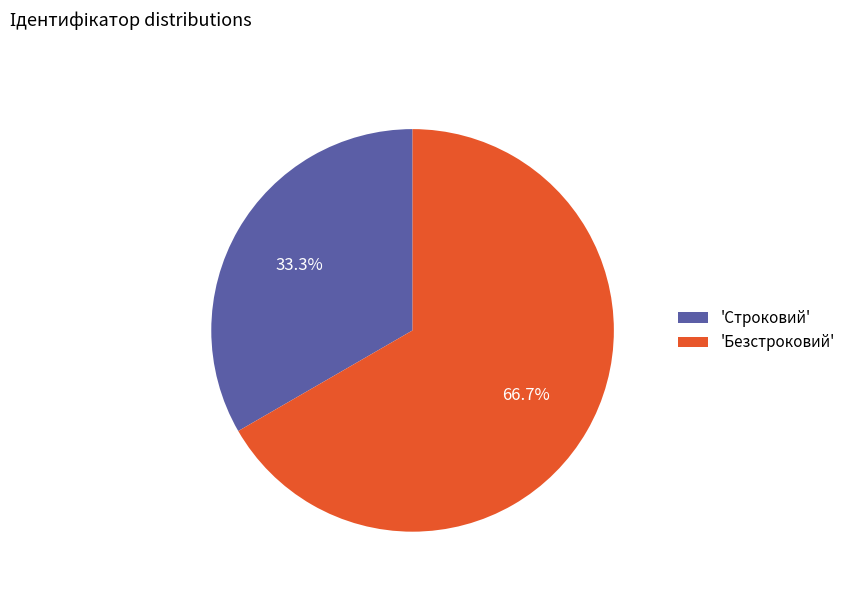

What is the smallest slice in the pie chart?

'Строковий'